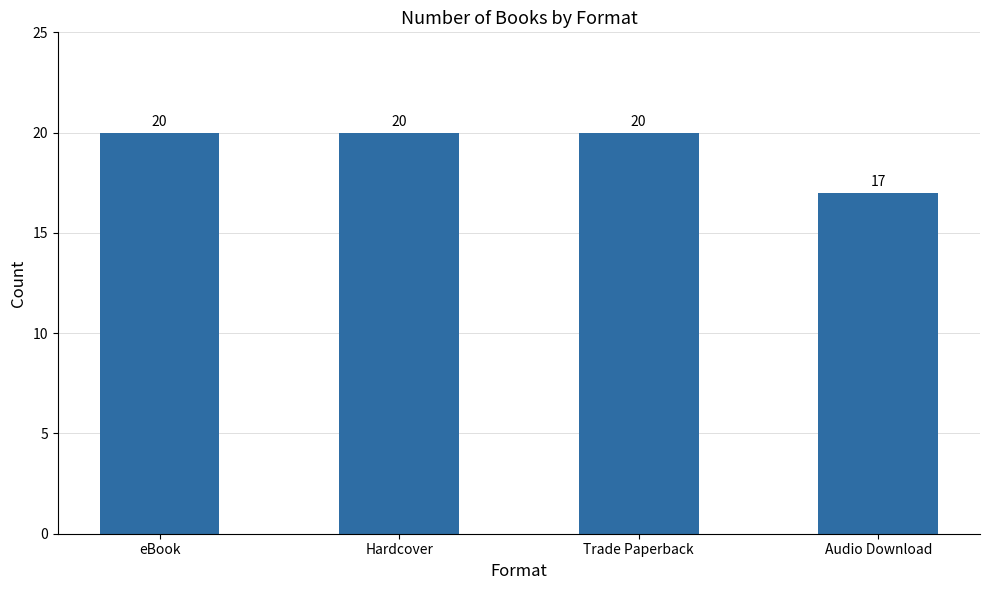

Does the chart contain stacked bars?

No